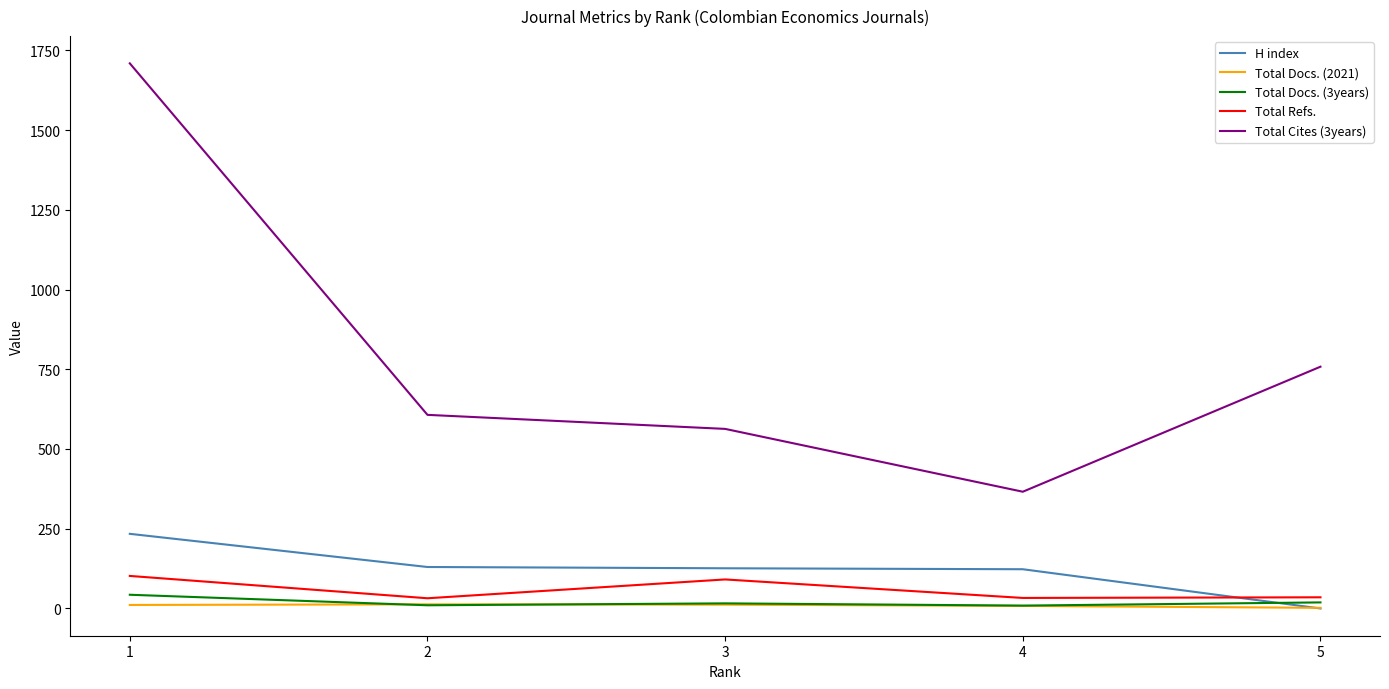

What is the difference between the H index values at 3 and 1?

108